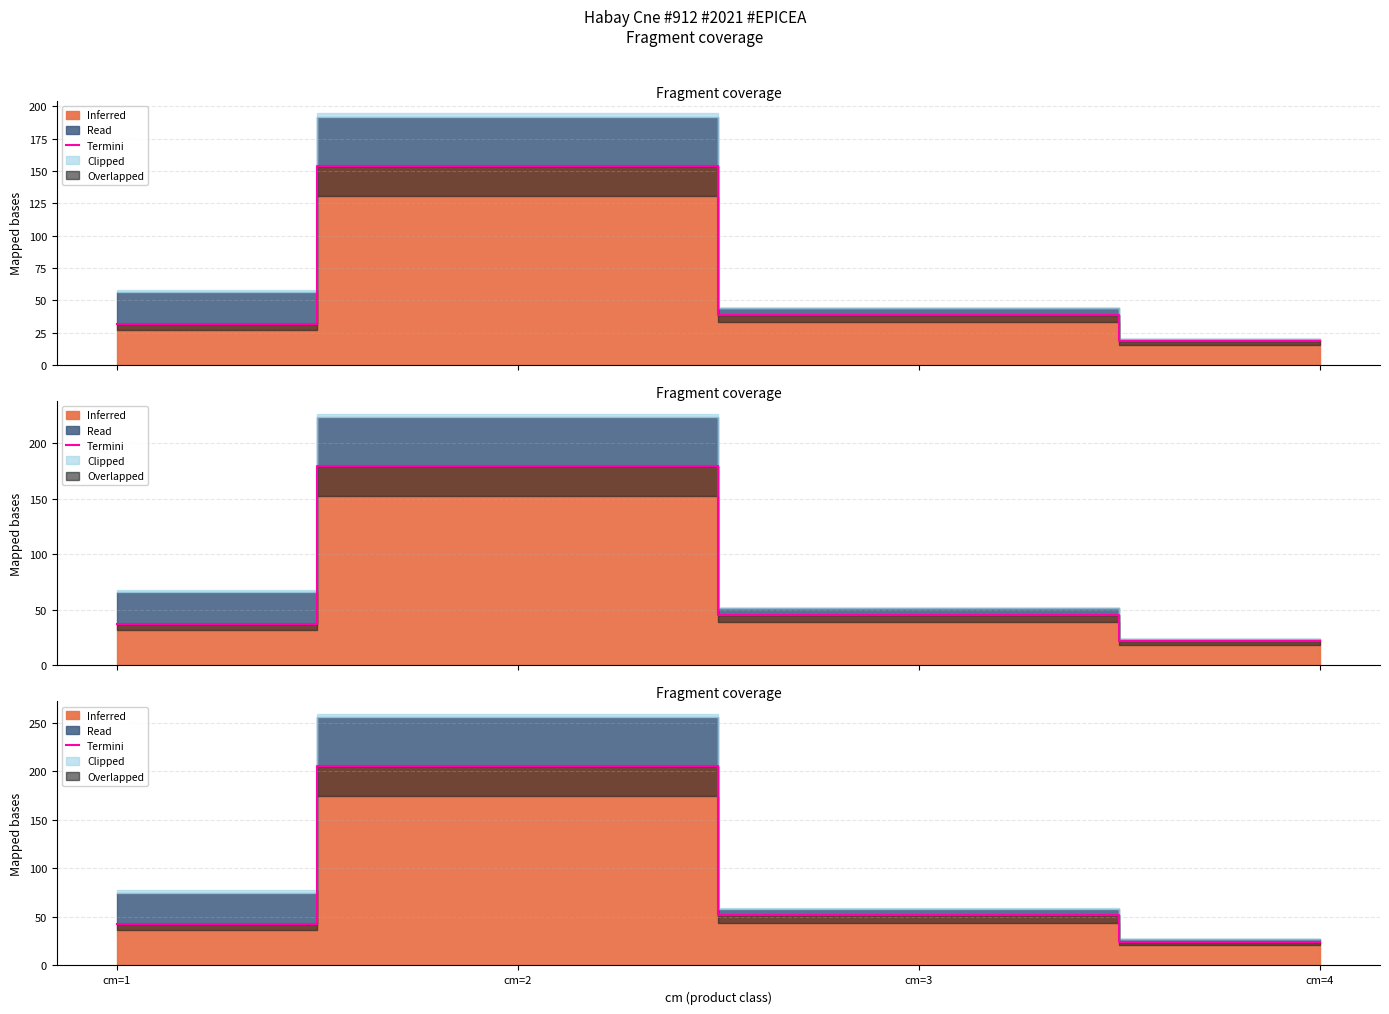

True or false: the data shows 71.0 at cm=3.

False